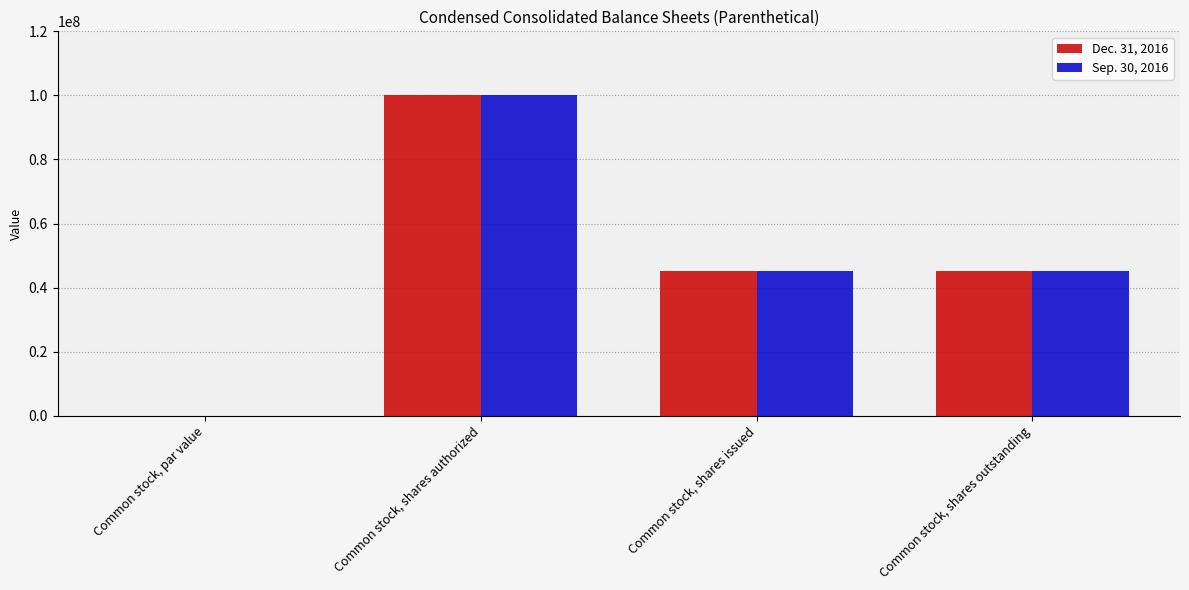

What is the total value across all series at Common stock, shares outstanding?

90100000.0